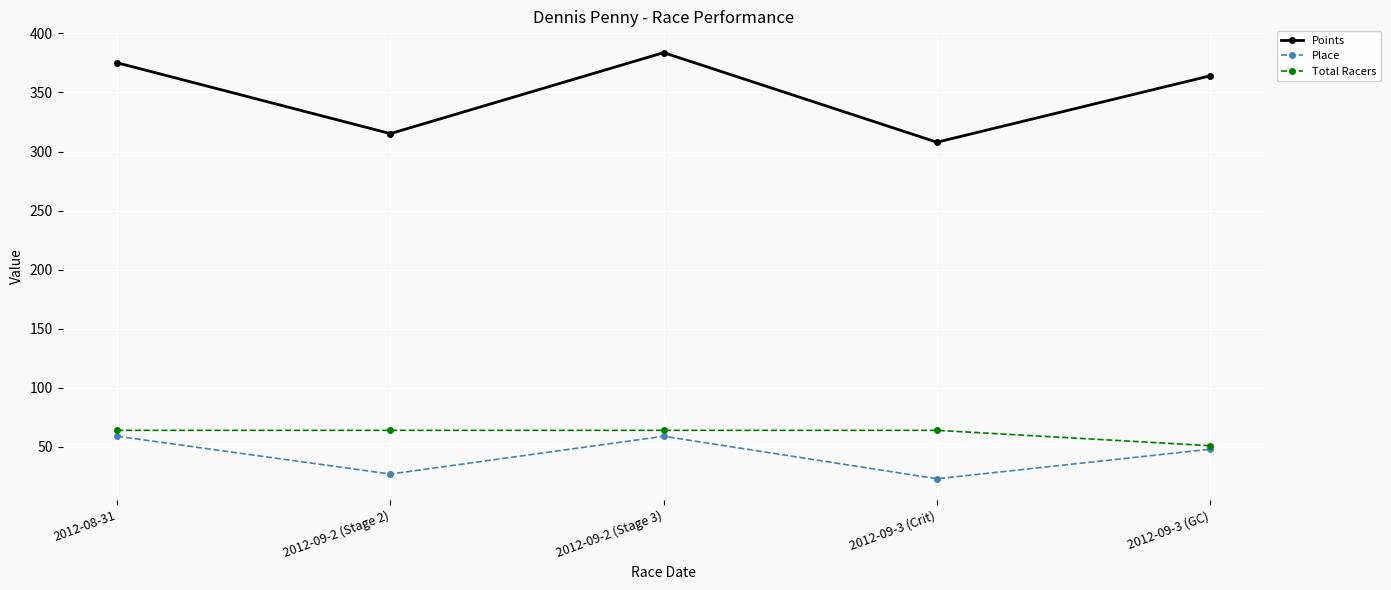

What is the sum of the Total Racers values at 2012-09-2 (Stage 3) and 2012-09-3 (GC)?

115.0